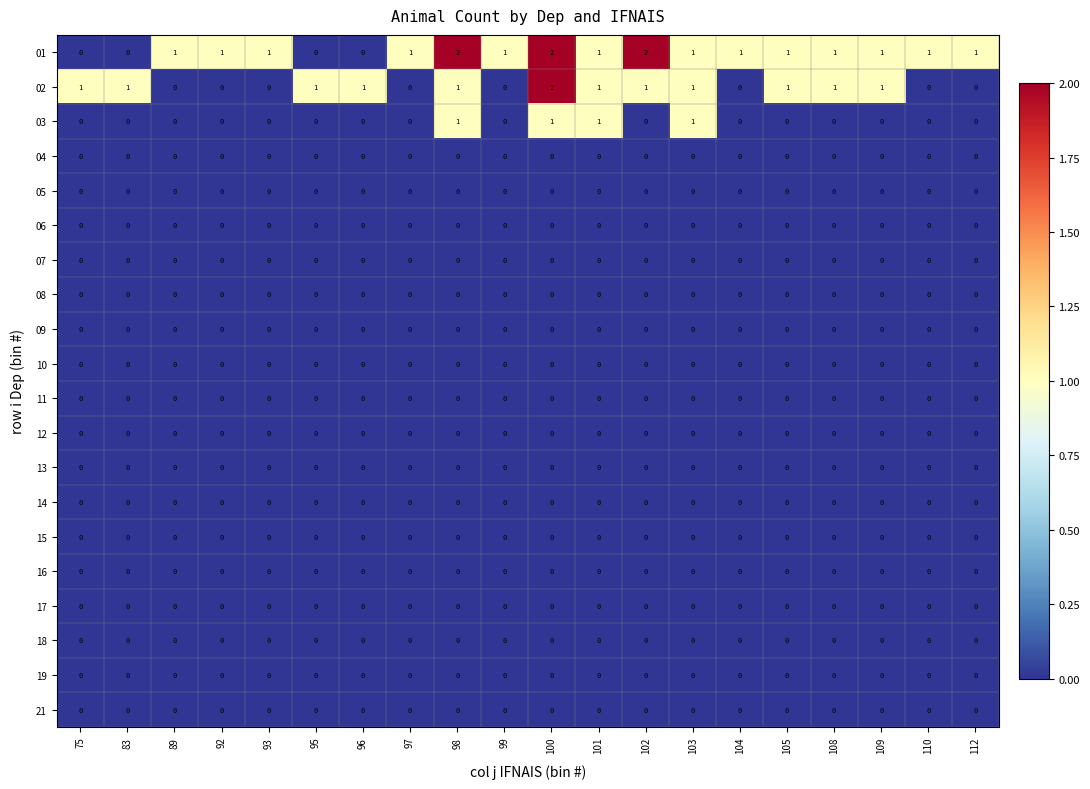

The value of 09 at 112 is 0. True or false?

True